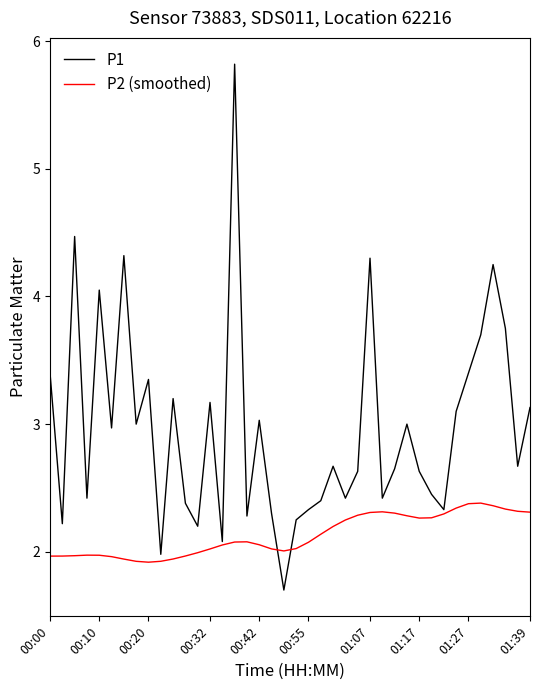

After their last crossing, which series has the higher values: P1 or P2 (smoothed)?

P1